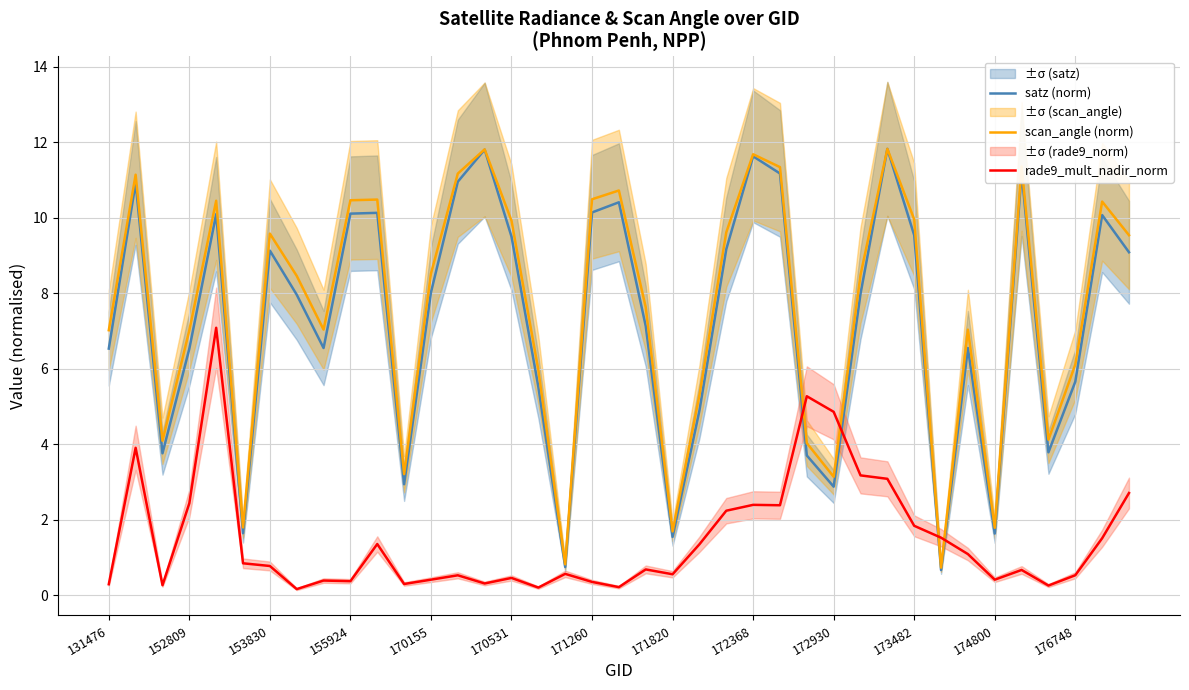

What is the highest value of the scan_angle (norm) series?

11.8